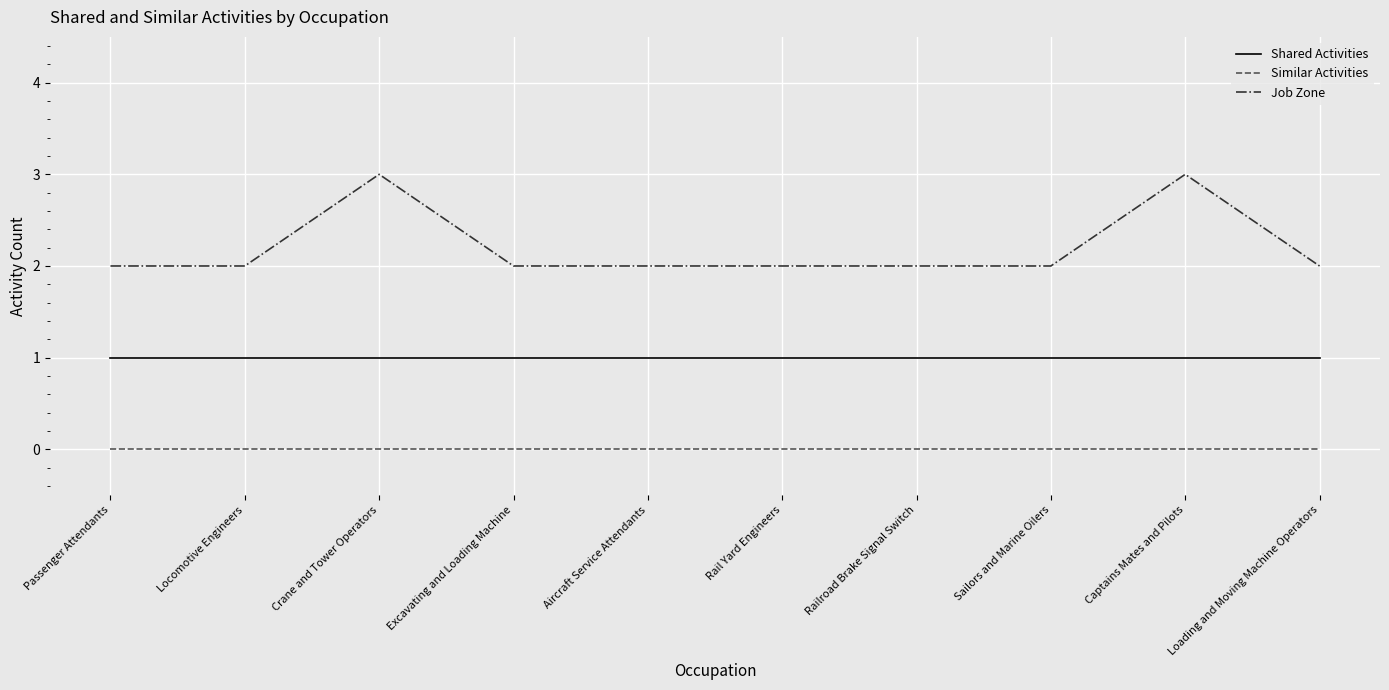

What is the total value across all series at Passenger Attendants?

3